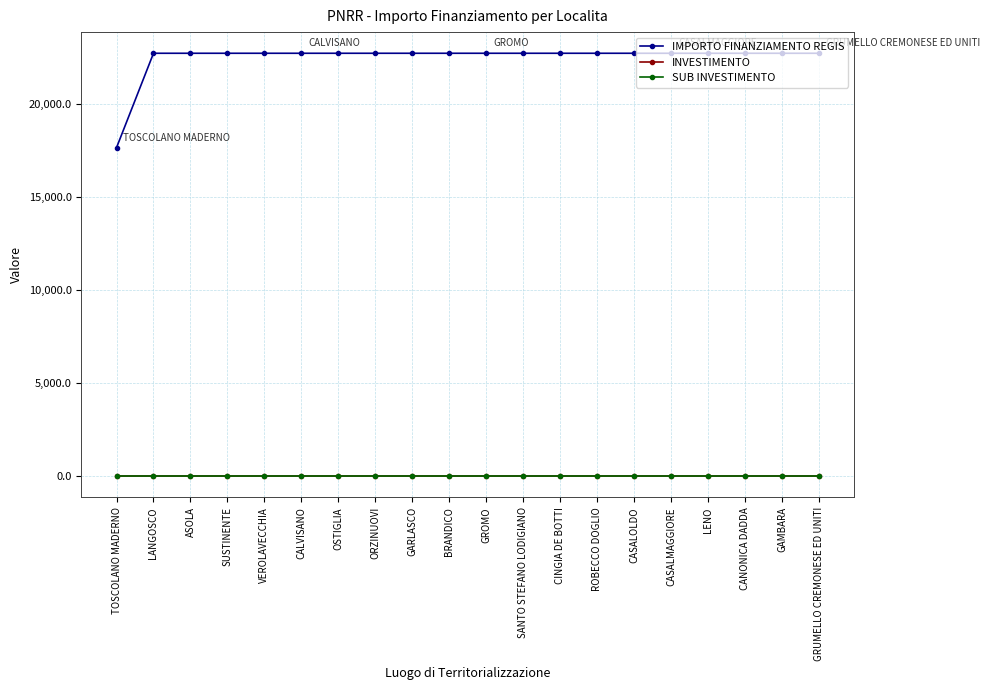

Is it true that SUB INVESTIMENTO equals 2.3 at GAMBARA?

True